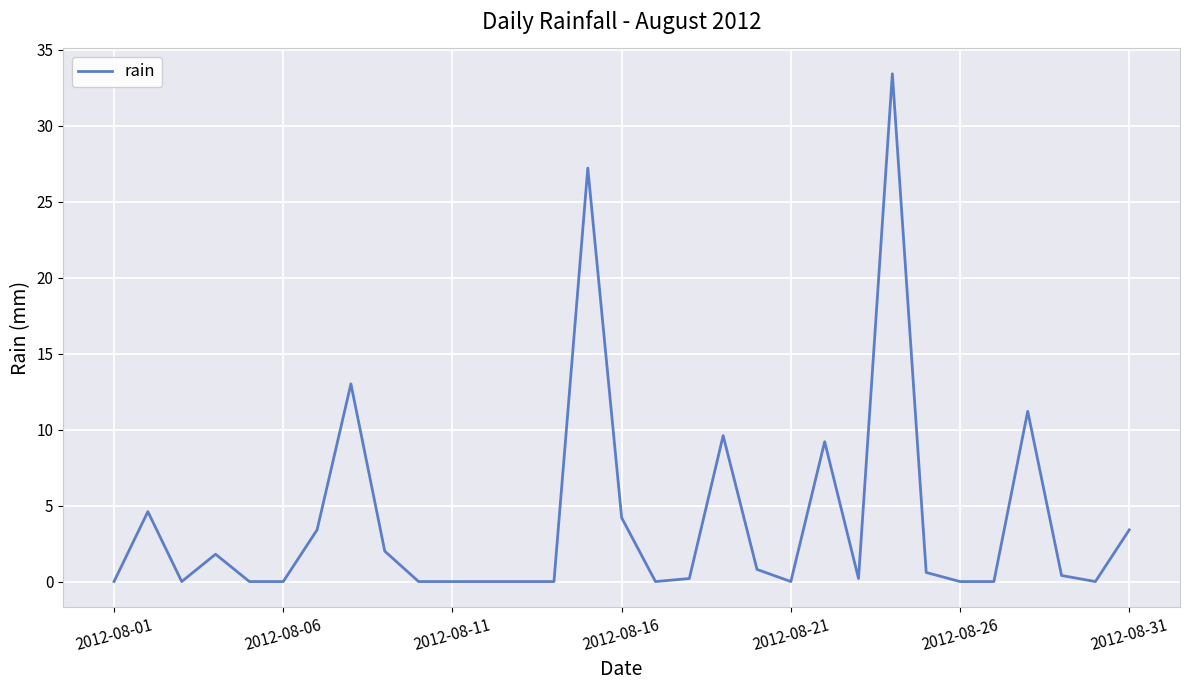

What is the maximum value shown in the chart?

33.4